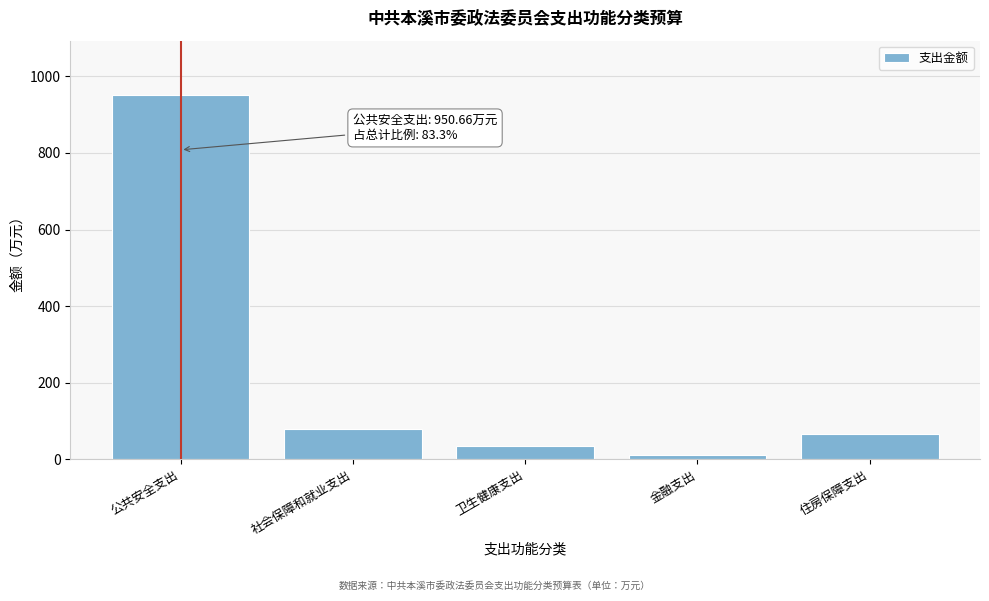

Reading left to right, transcribe all the data shown in this chart.

公共安全支出=950.7	社会保障和就业支出=77.7	卫生健康支出=35.0	金融支出=12.0	住房保障支出=65.5